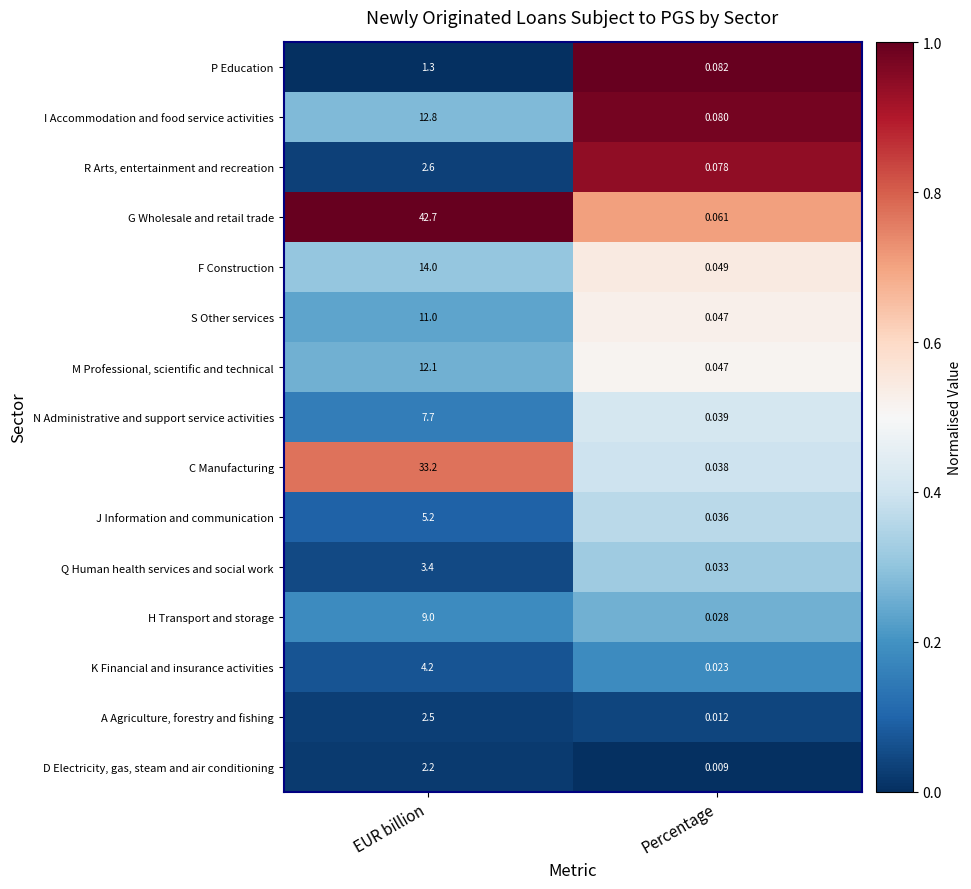

At which label does K Financial and insurance activities first exceed 4?

EUR billion